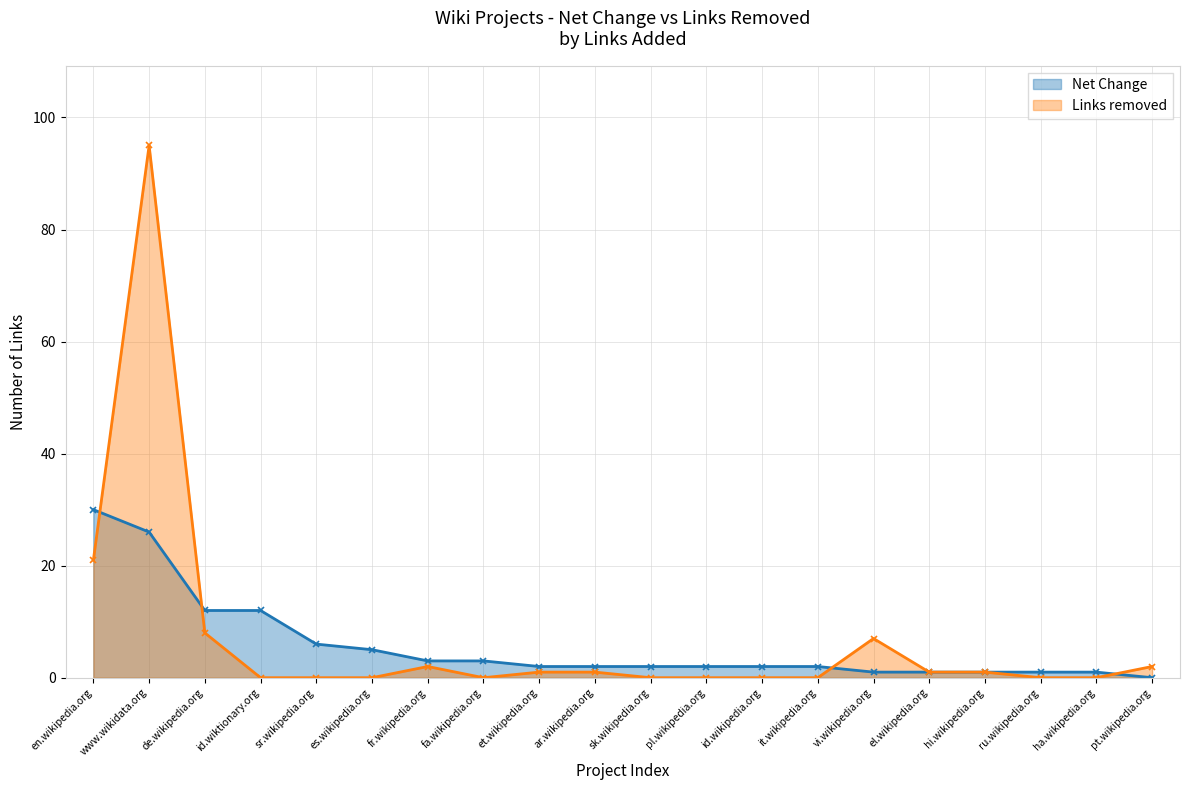

Rank the categories by Net Change value from lowest to highest.

pt.wikipedia.org, vi.wikipedia.org, el.wikipedia.org, hi.wikipedia.org, ru.wikipedia.org, ha.wikipedia.org, et.wikipedia.org, ar.wikipedia.org, sk.wikipedia.org, pl.wikipedia.org, id.wikipedia.org, it.wikipedia.org, fr.wikipedia.org, fa.wikipedia.org, es.wikipedia.org, sr.wikipedia.org, de.wikipedia.org, id.wiktionary.org, www.wikidata.org, en.wikipedia.org